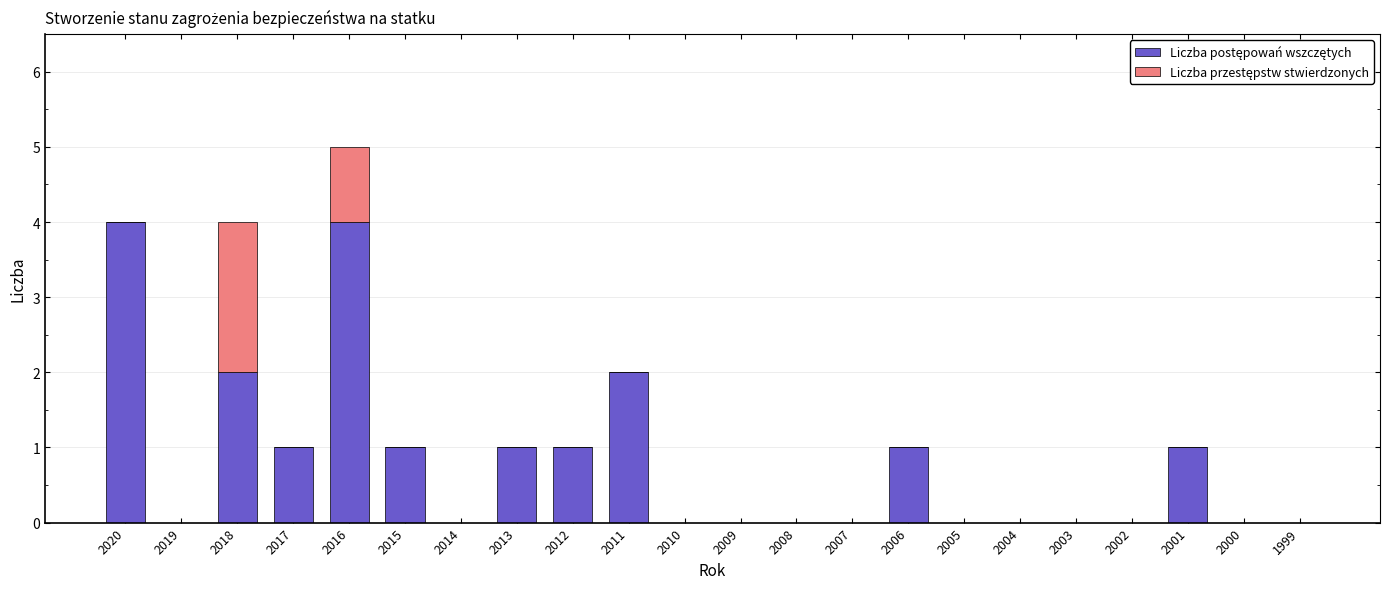

List the labels in order of Liczba przestępstw stwierdzonych value, smallest first.

2020, 2019, 2017, 2015, 2014, 2013, 2012, 2011, 2010, 2009, 2008, 2007, 2006, 2005, 2004, 2003, 2002, 2001, 2000, 1999, 2016, 2018